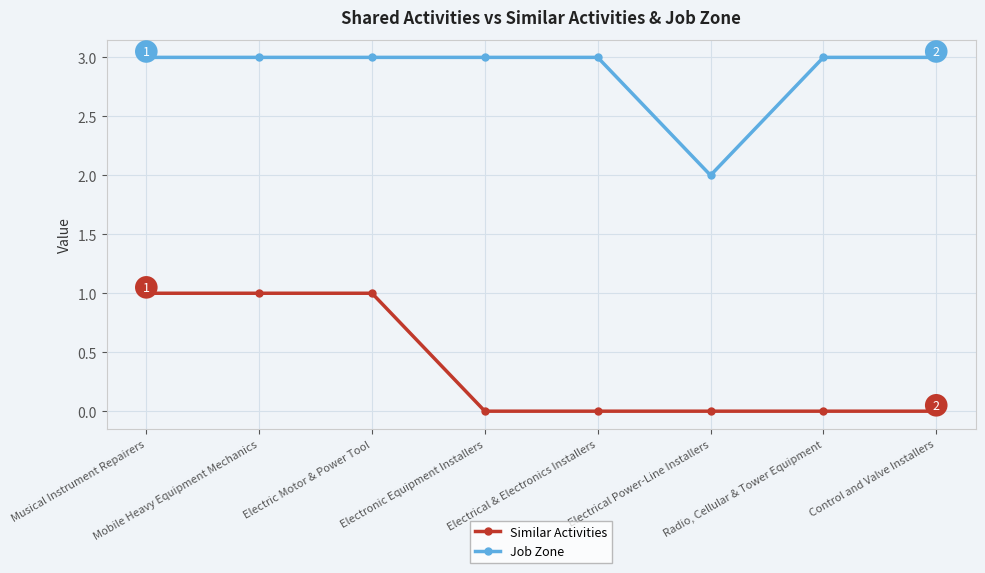

What is the approximate value of Similar Activities at Musical Instrument Repairers?

1